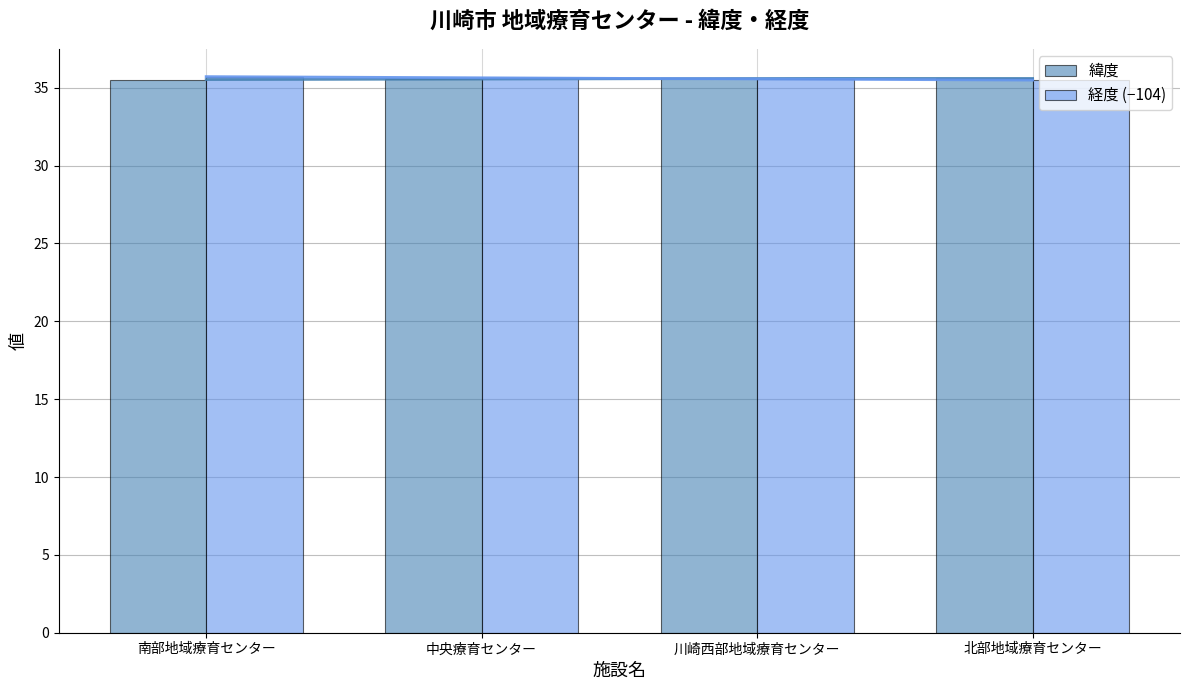

What is the difference between the second highest and minimum values in the 緯度 series?

0.1